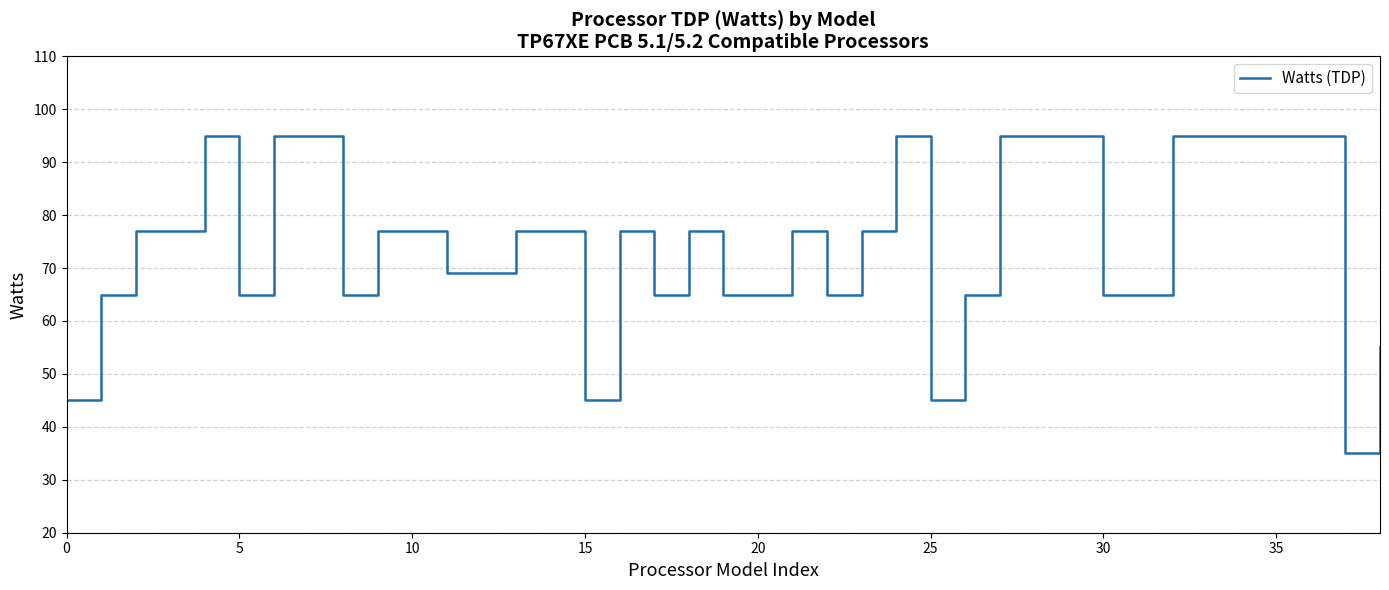

What is the difference between the maximum and minimum values?

60